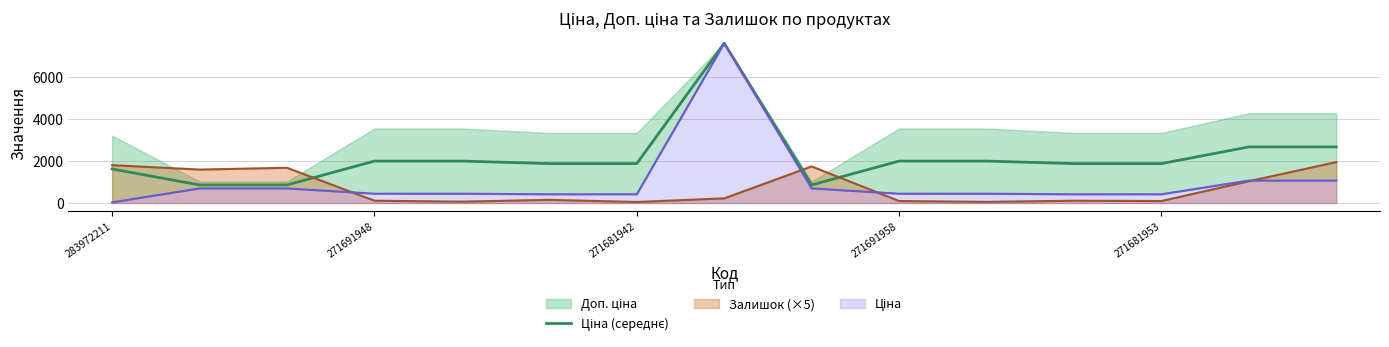

How many data points are less than 1874?

4